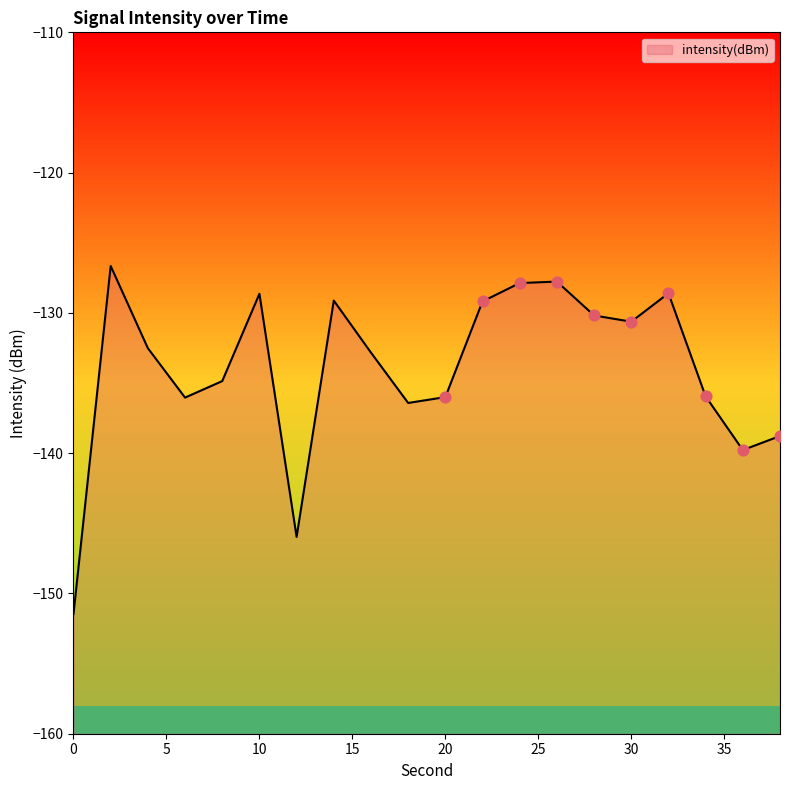

What is the change in value from 4 to 6?

-3.5